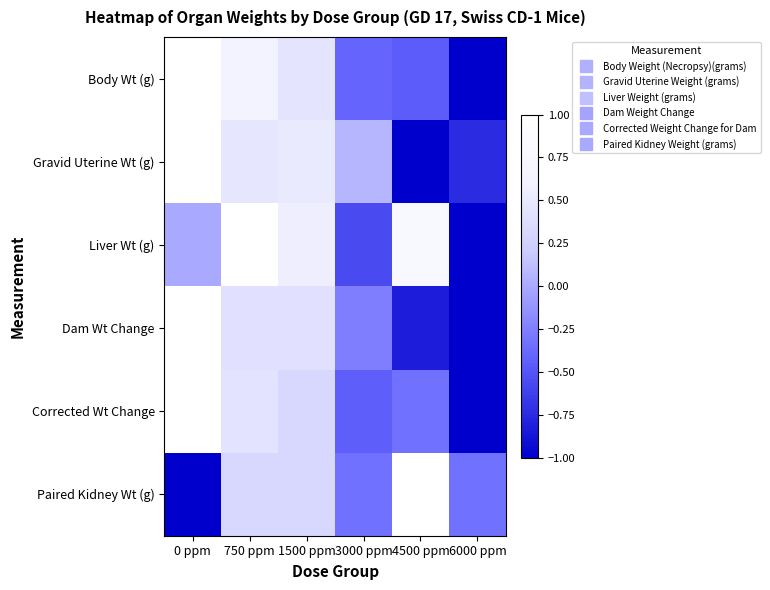

Which series has the largest total across all categories?

Liver Wt (g)